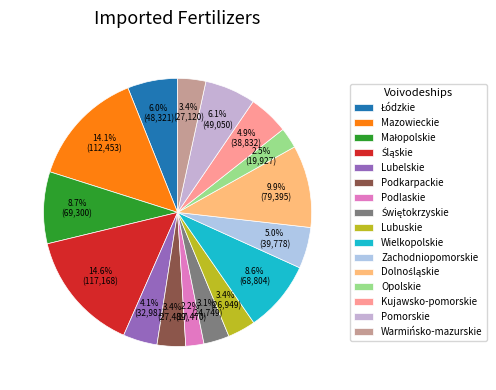

Count the number of slices in the pie.

16